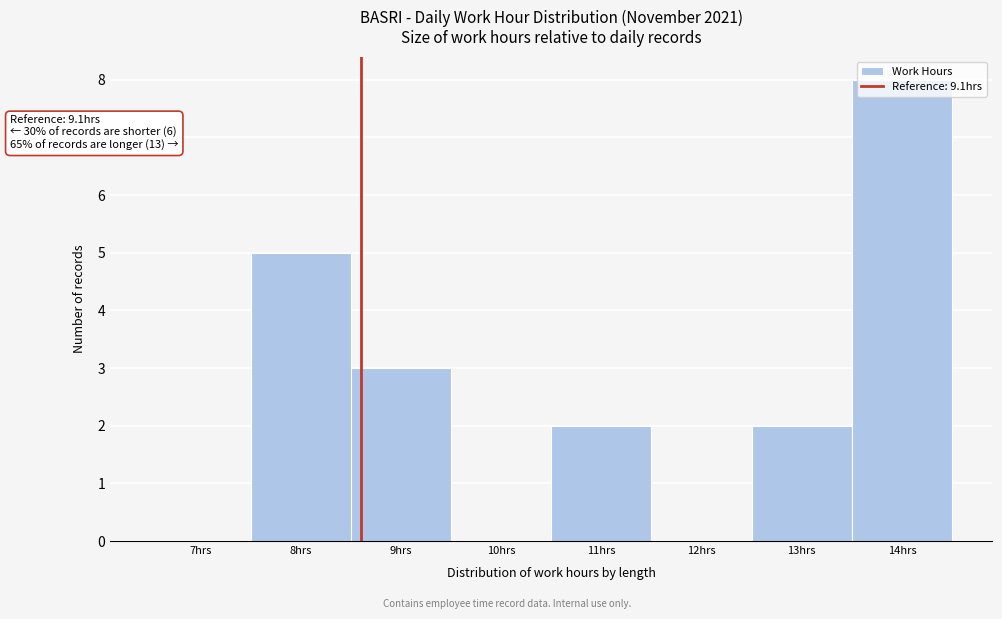

What is the approximate value at 9hrs?

3